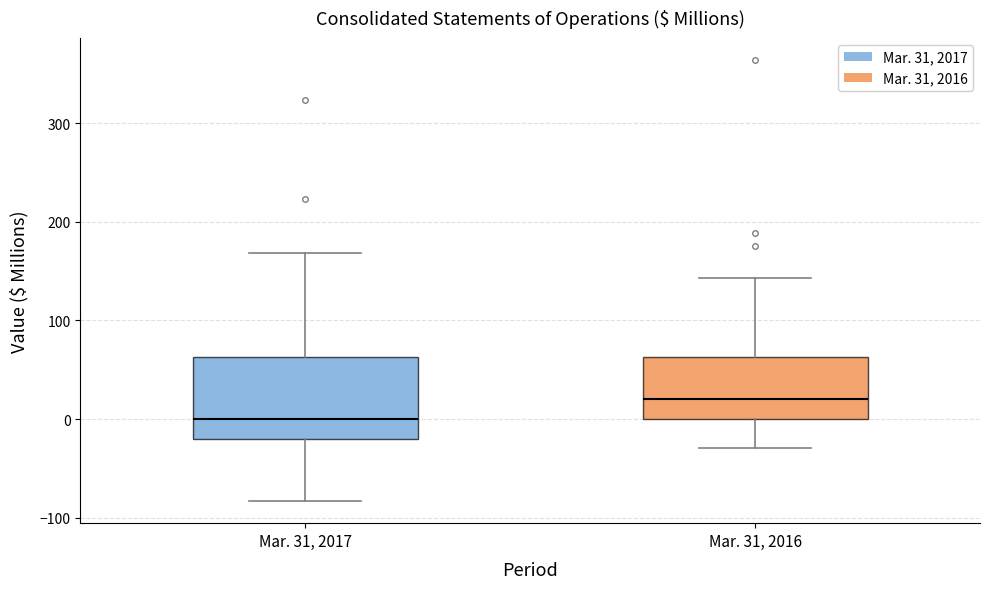

Reading left to right, transcribe this box plot: for each box, give where its median line is, the range the box spans, and where its two whiskers end, as read against the y-axis. The values are not printed on the chart, so give them approximately, as read against the axis.

Mar. 31, 2017: median 0, box -20 to 60, whiskers -80 to 170
Mar. 31, 2016: median 20, box 0 to 60, whiskers -30 to 140